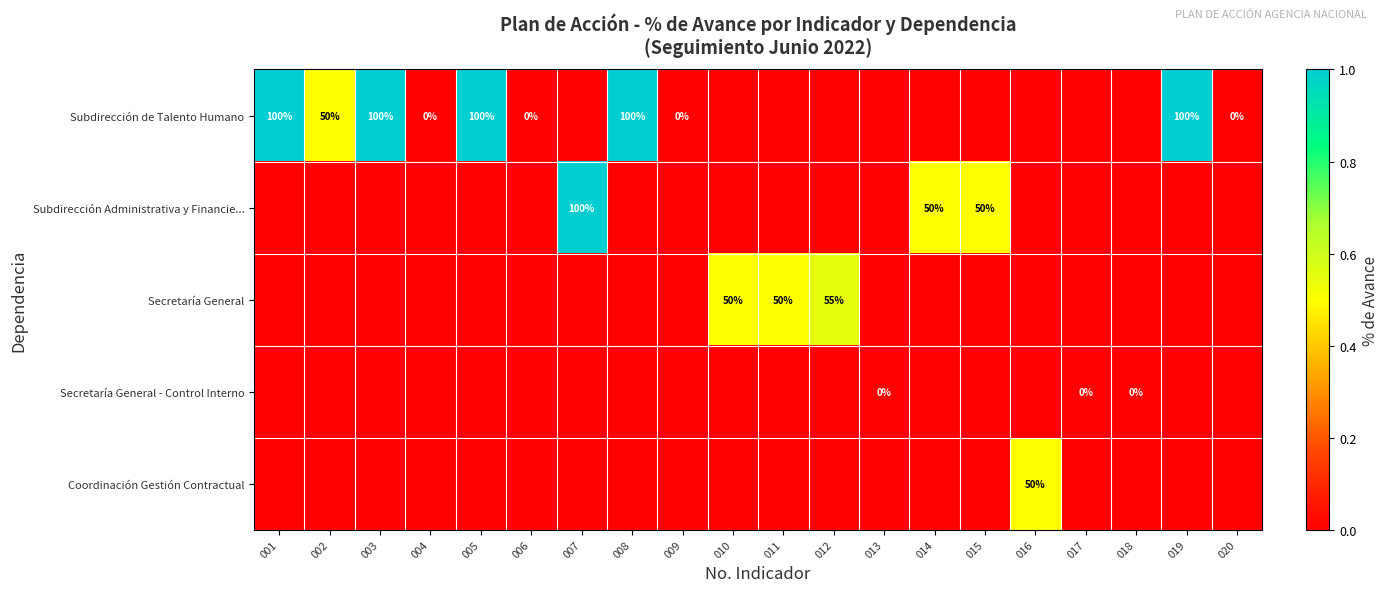

Is it true that Subdirección de Talento Humano equals 100.0 at 008?

True